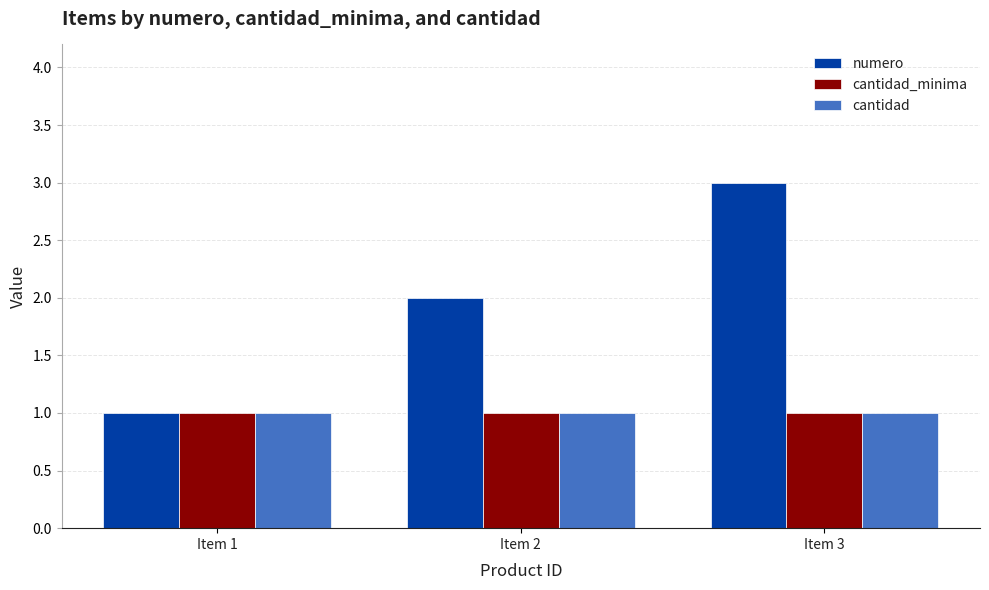

What is the value of the cantidad bar at the 1st from the left?

1